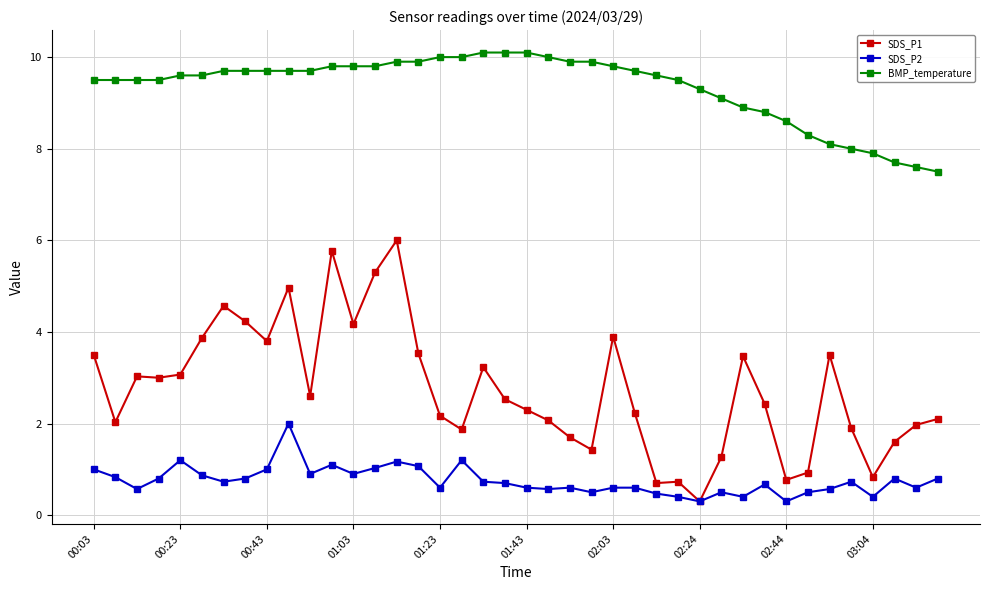

True or false: BMP_temperature and SDS_P1 cross at least once.

False